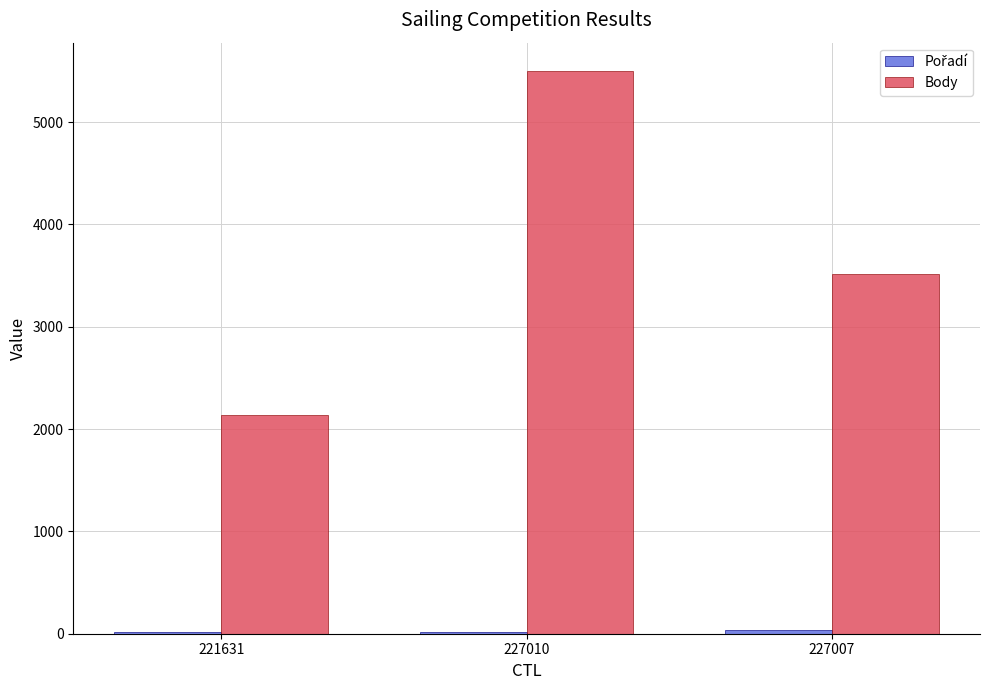

Are the bars grouped side by side (vs. stacked)?

Yes